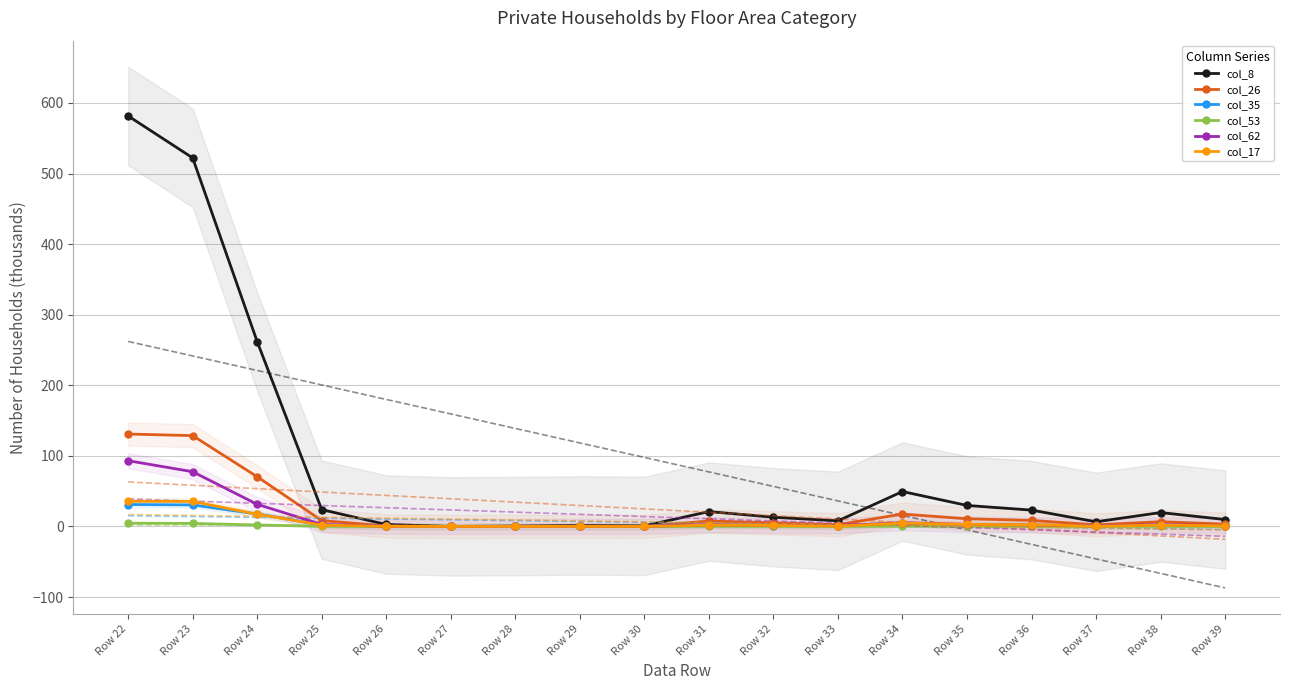

At which category does col_17 reach its first local peak?

Row 29